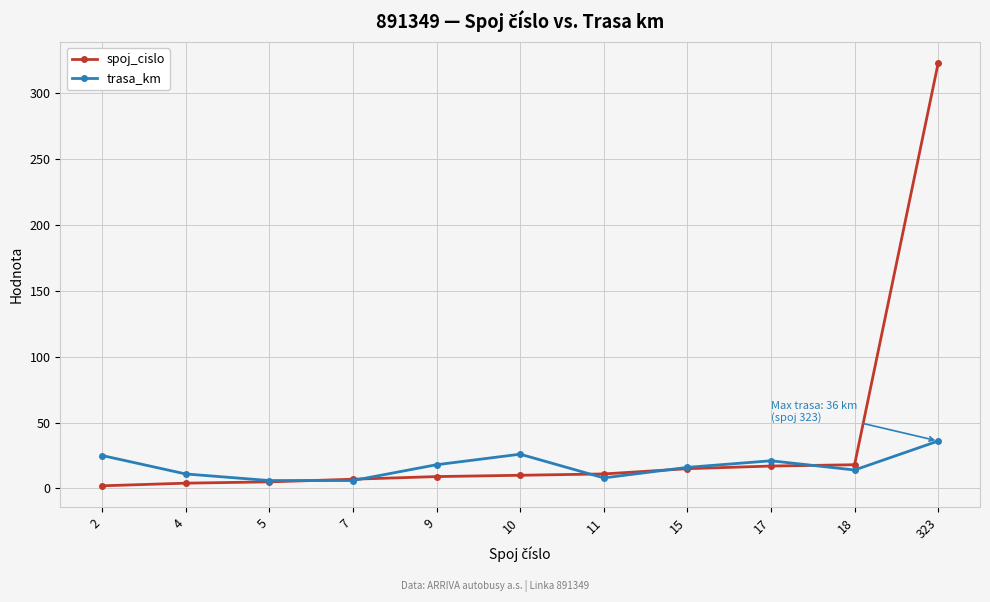

At how many categories does at least one series exceed 187?

1